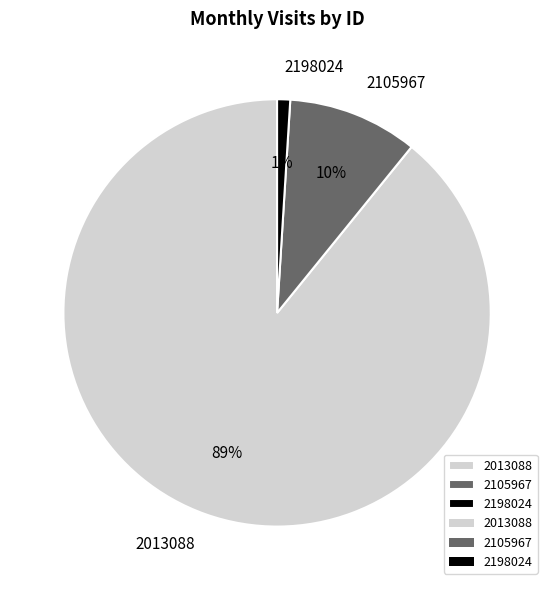

To the nearest percent, what is the difference between the 2013088 and 2198024 slice percentages?

88%